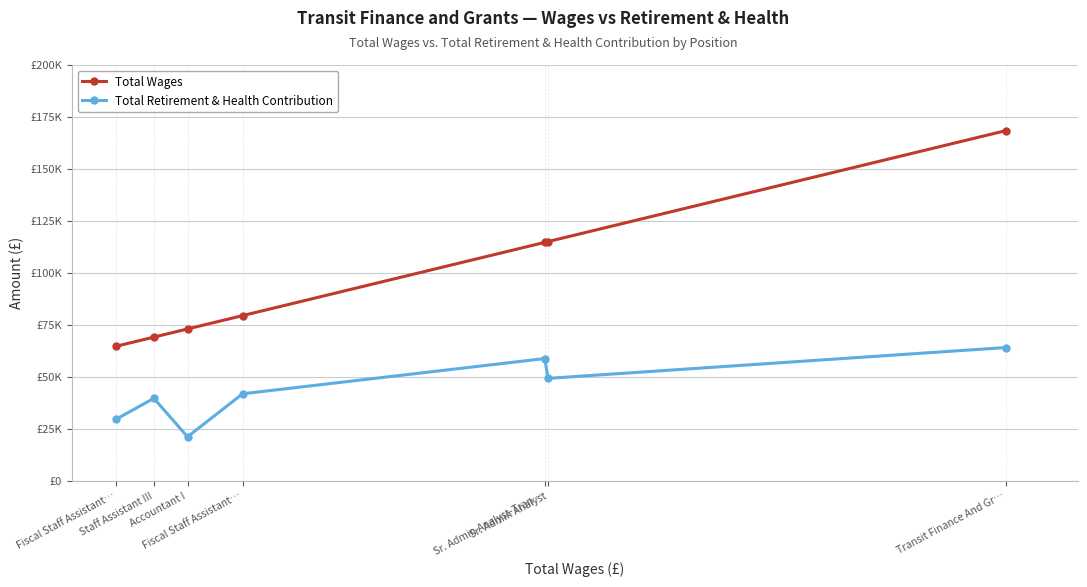

Which category has the highest value in the Total Wages series?

Transit Finance And Gr…